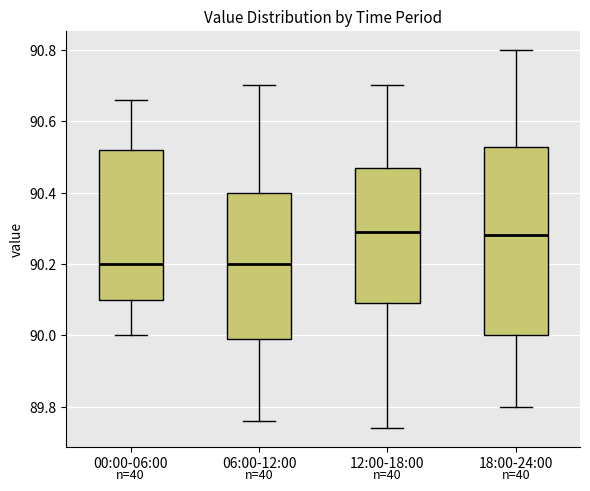

Where is the upper edge of the box for 00:00-06:00 on the y-axis? The values are not printed on the chart, so give them approximately, as read against the axis.

90.52